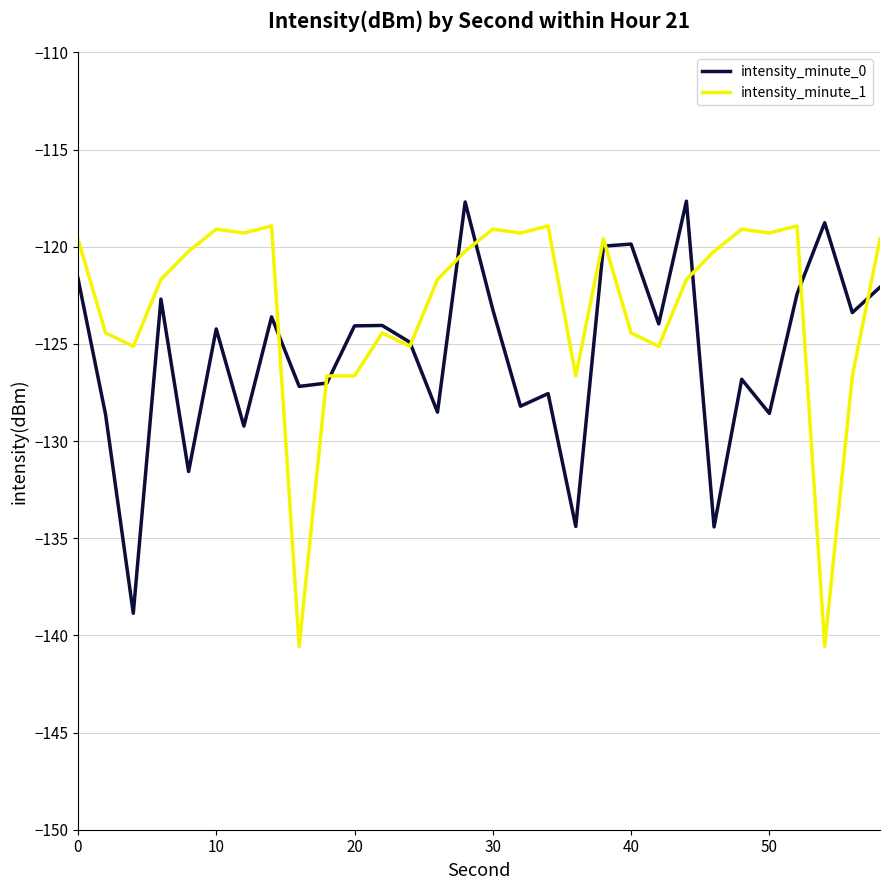

What is the maximum value for intensity_minute_1?

-118.9